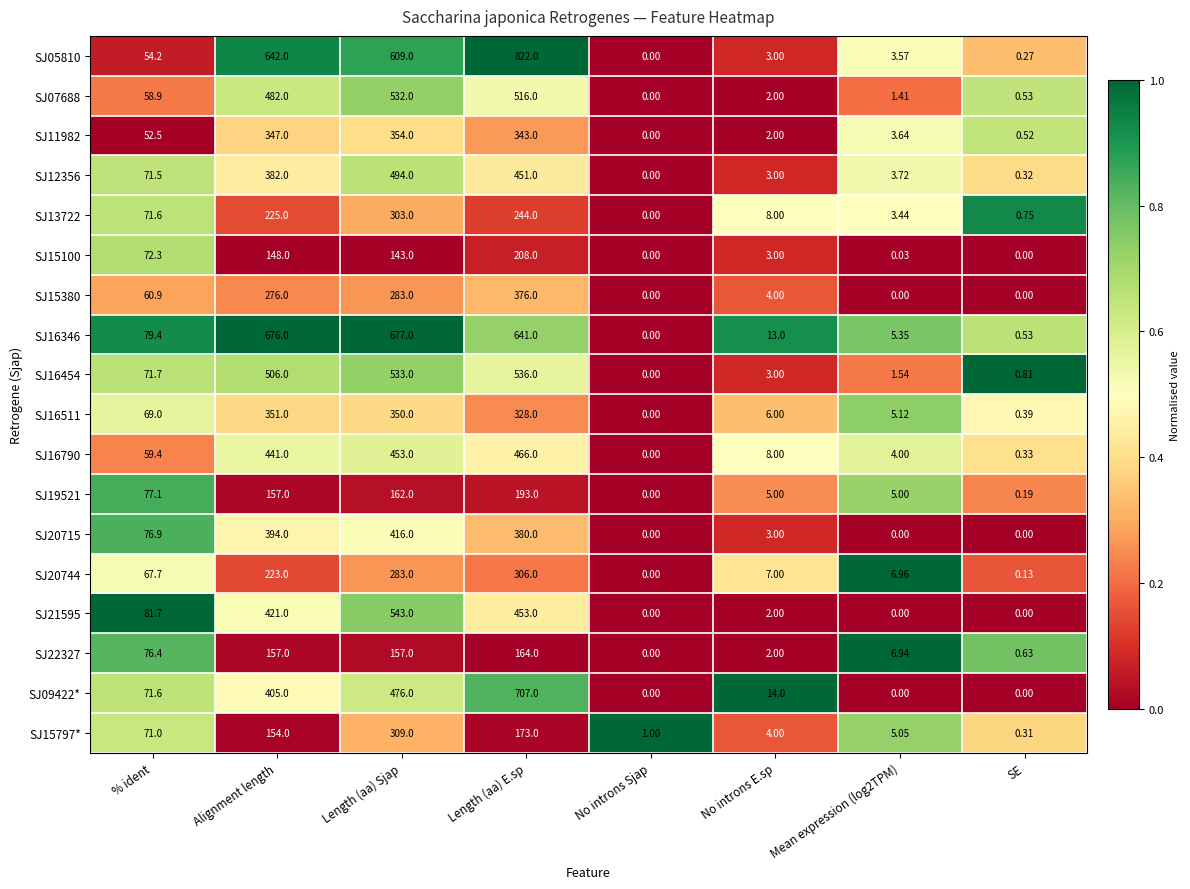

Which category has the highest value in the SJ05810 series?

Length (aa) E.sp